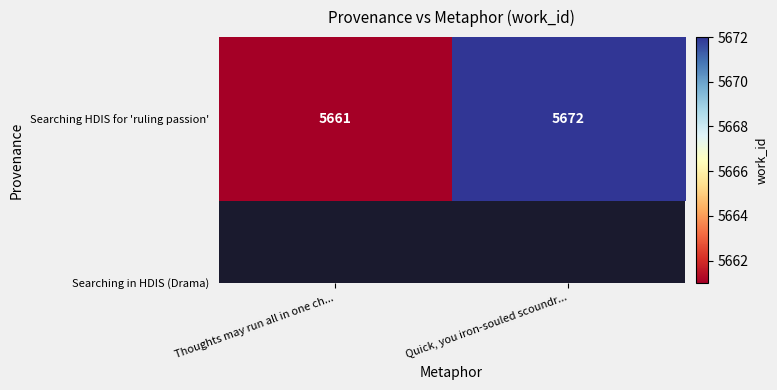

Read the value at Quick, you iron-souled scoundr....

5672